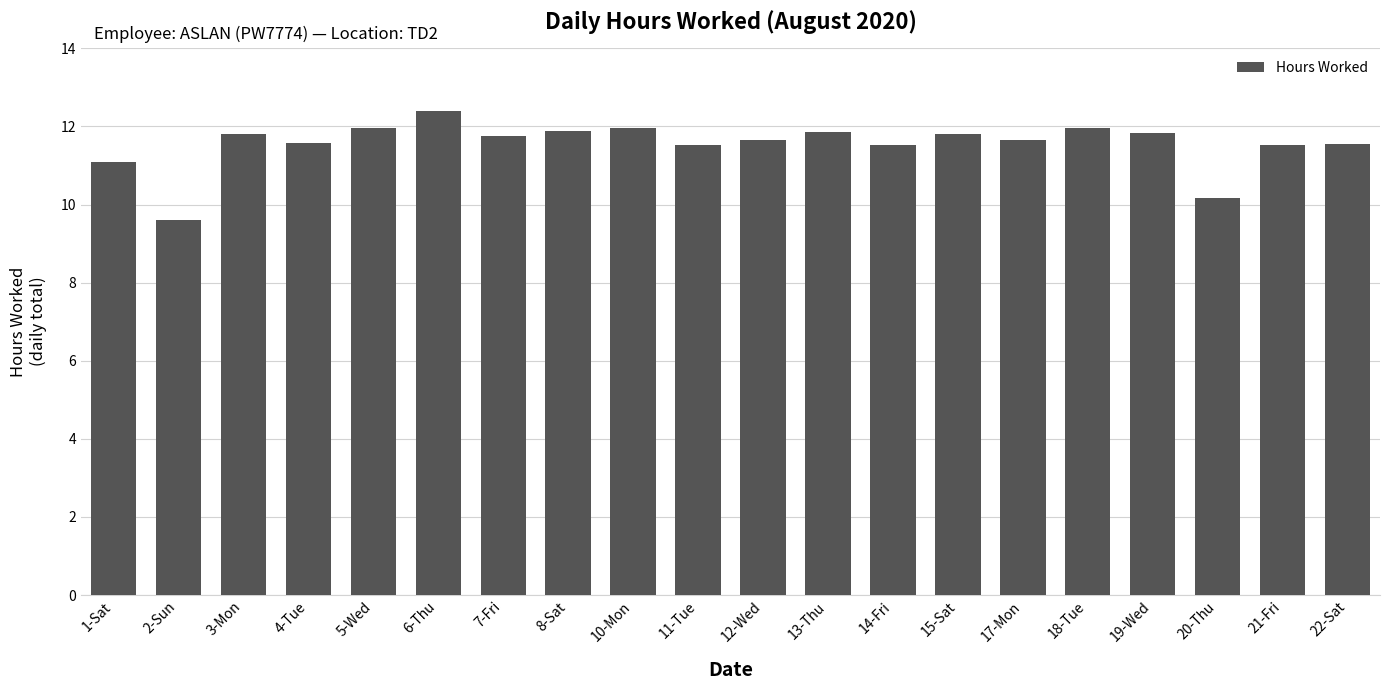

The chart shows a value of 3.0 at 12-Wed. True or false?

False